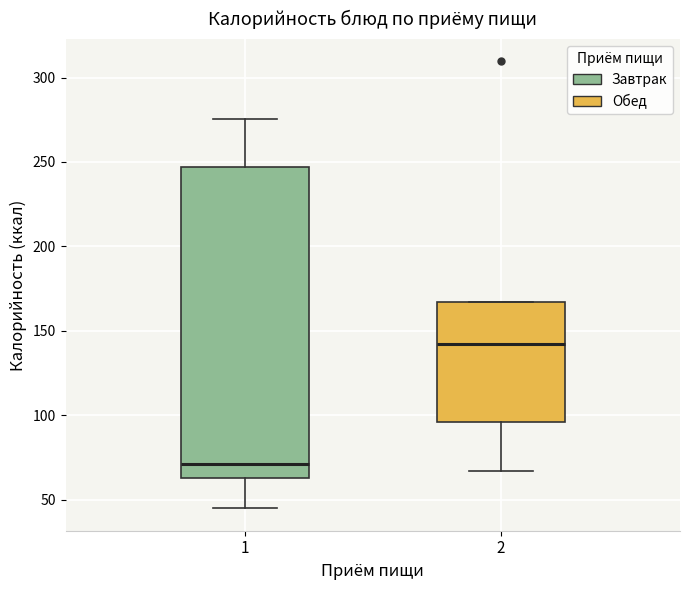

Which box's median line is the highest?

2